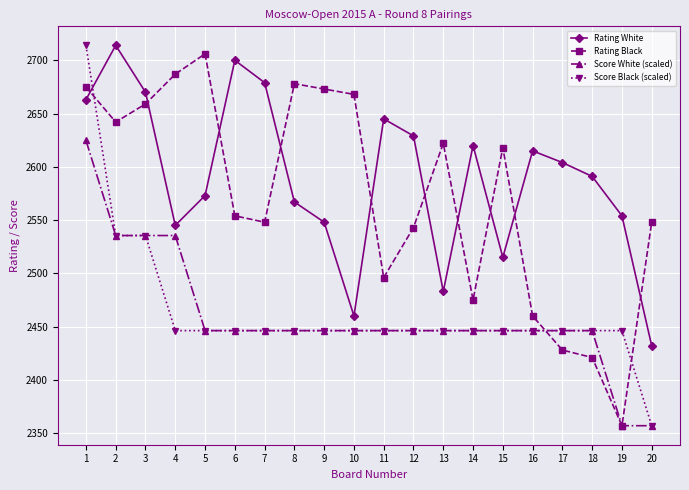

How many lines are shown in the chart?

4